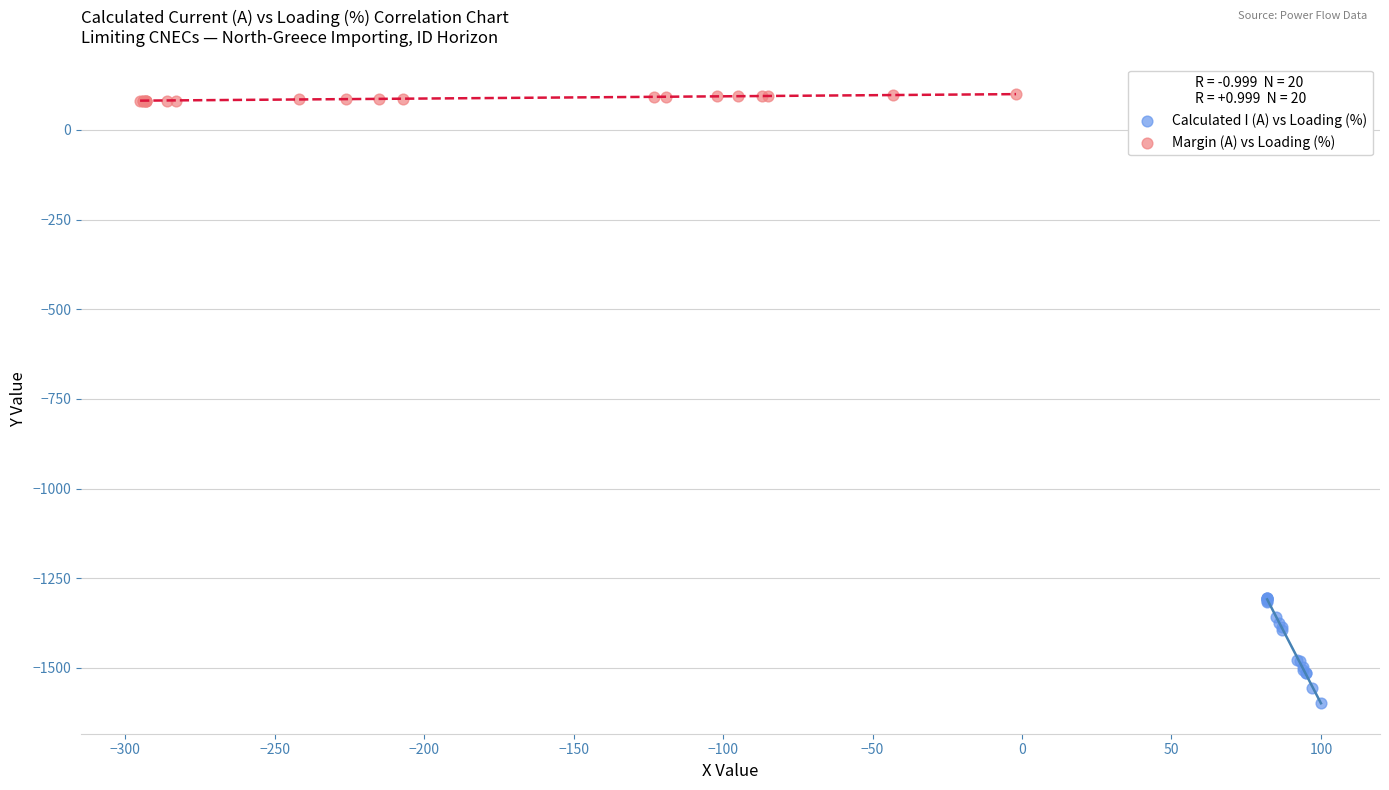

Which series reaches the maximum Y coordinate?

Margin (A) vs Loading (%)